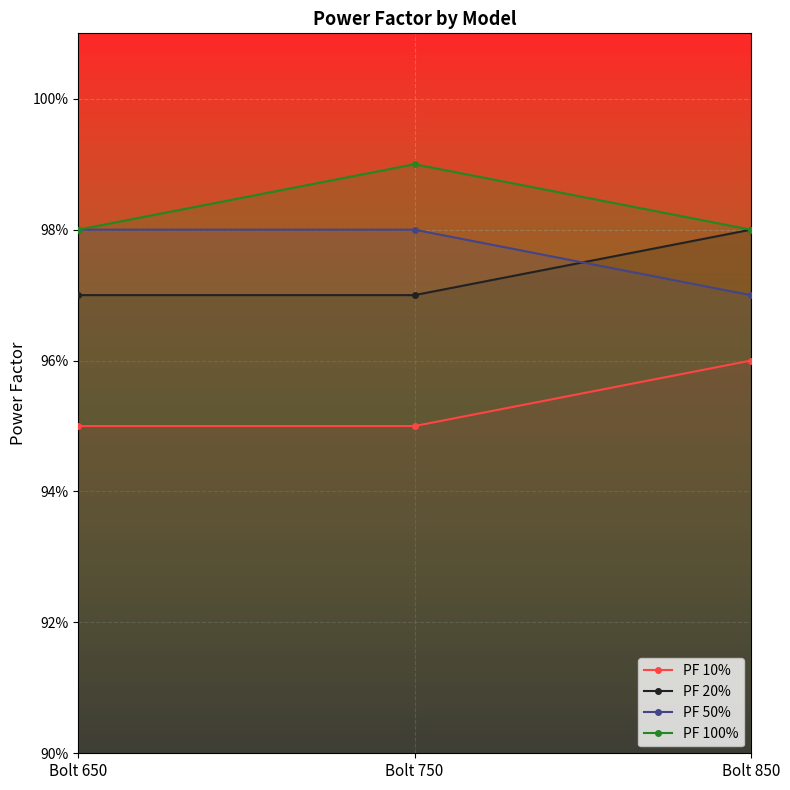

Rank the categories by PF 50% value from lowest to highest.

Bolt 850, Bolt 650, Bolt 750